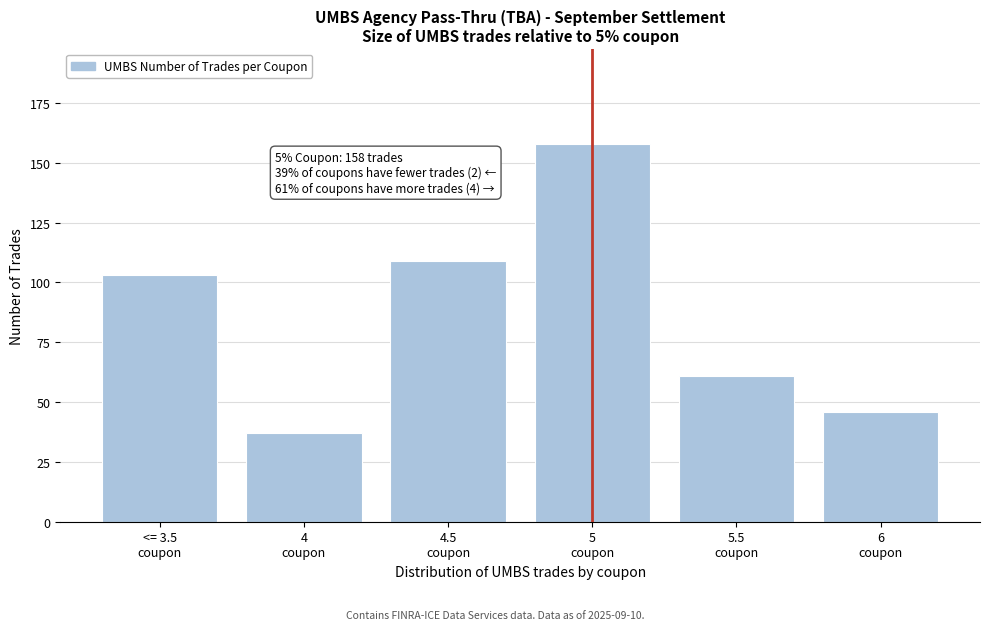

Reading right to left, extract all data points from this chart.

46	61	158	109	37	103